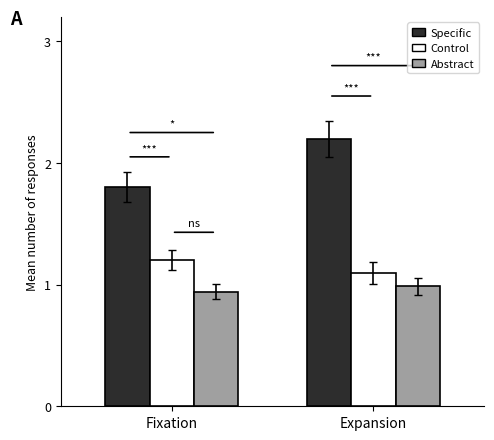

What is the sum of the Specific values at Fixation and Expansion?

4.0